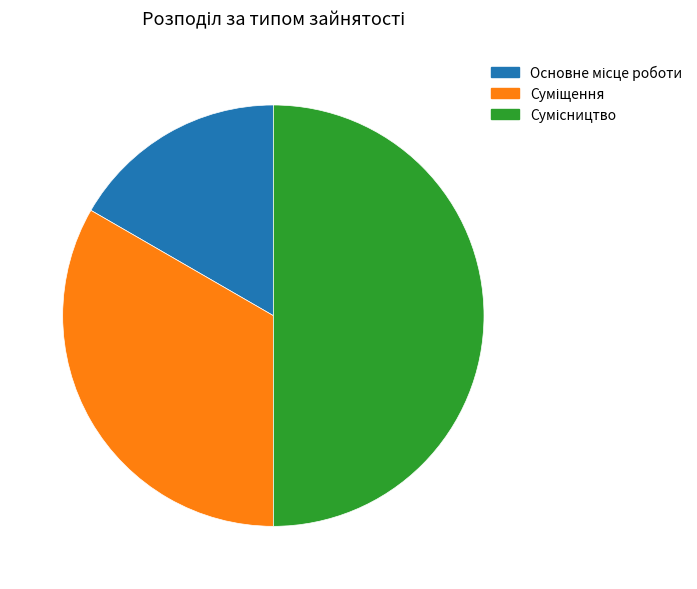

Which slice is the largest?

Сумісництво